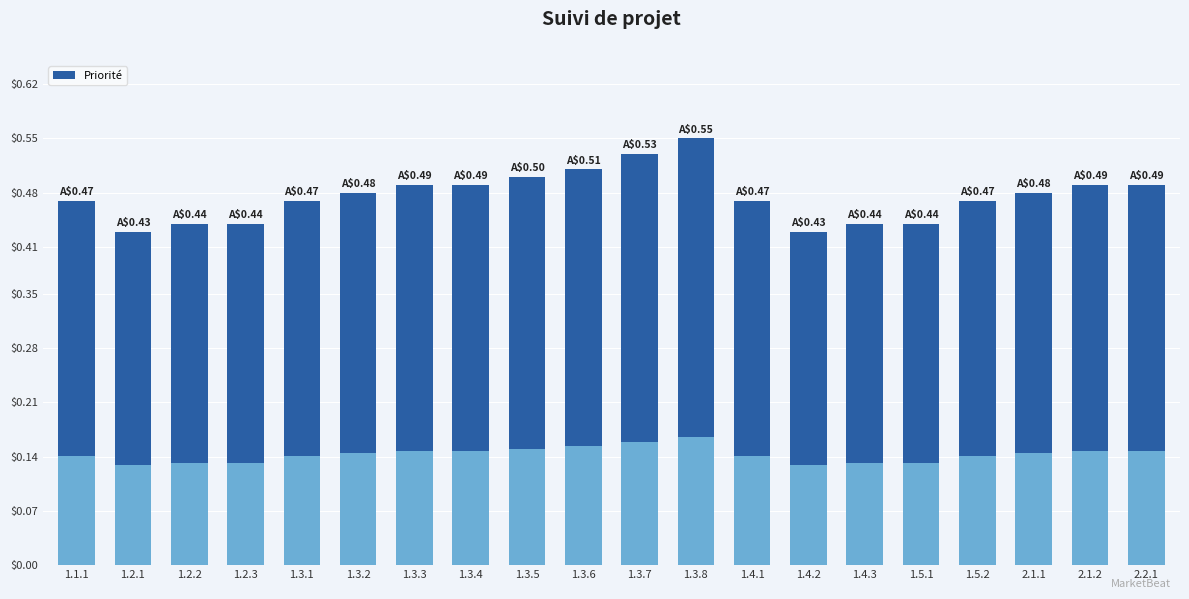

List the labels in order of value, largest first.

1.3.8, 1.3.7, 1.3.6, 1.3.5, 1.3.3, 1.3.4, 2.1.2, 2.2.1, 1.3.2, 2.1.1, 1.1.1, 1.3.1, 1.4.1, 1.5.2, 1.2.2, 1.2.3, 1.4.3, 1.5.1, 1.2.1, 1.4.2